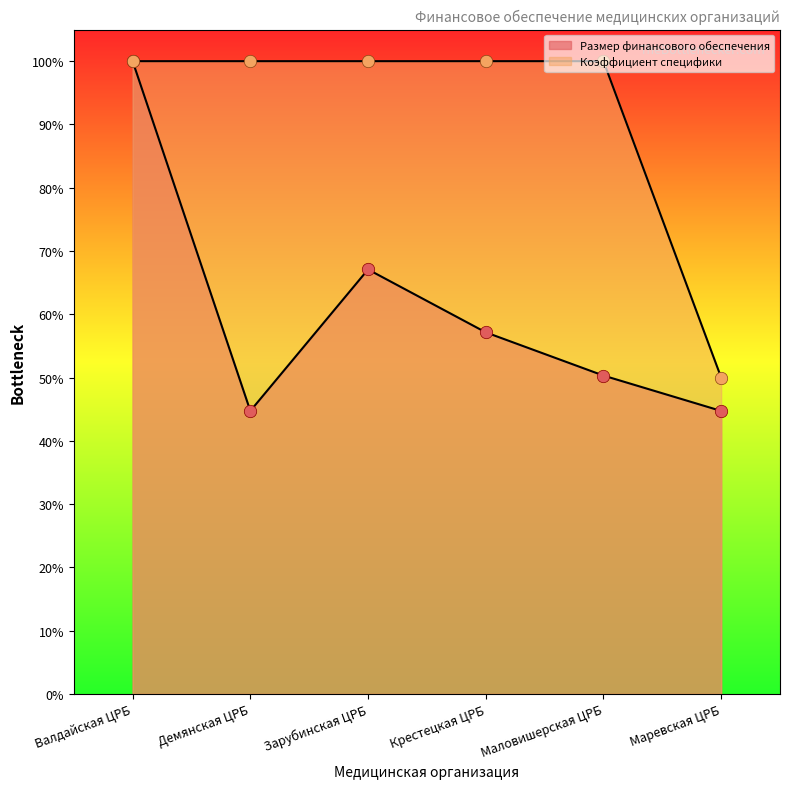

Which series has the largest total across all categories?

Коэффициент специфики